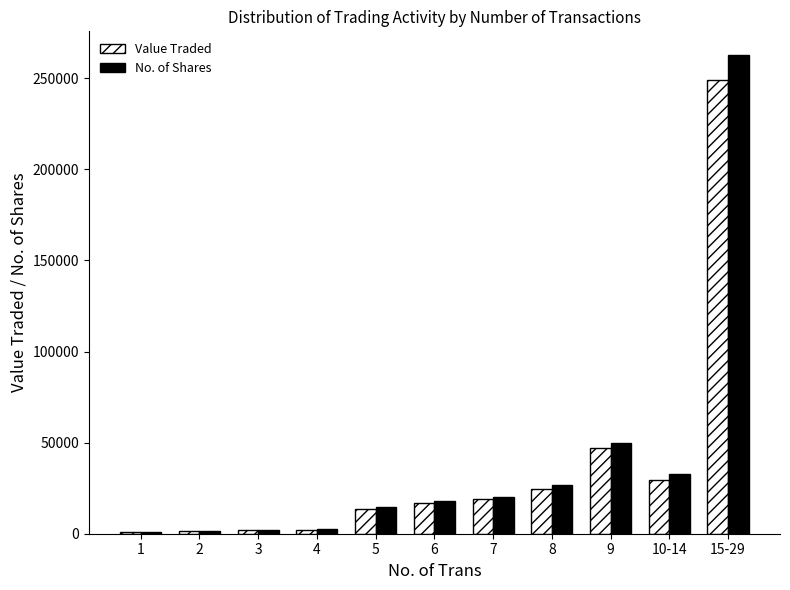

Which series has the largest range (max minus min)?

No. of Shares